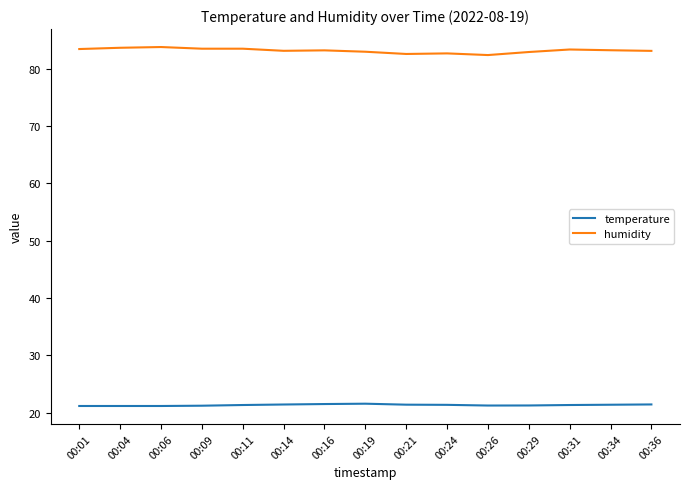

What is the difference between the highest and lowest values at 00:36?

61.7